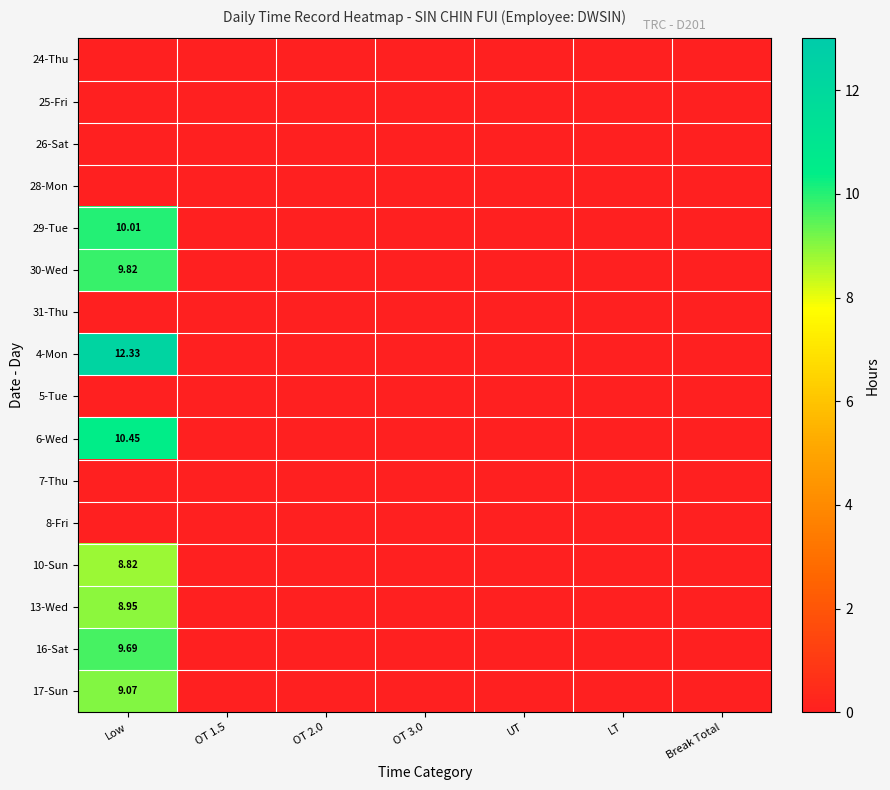

At how many categories does at least one series exceed 10?

1